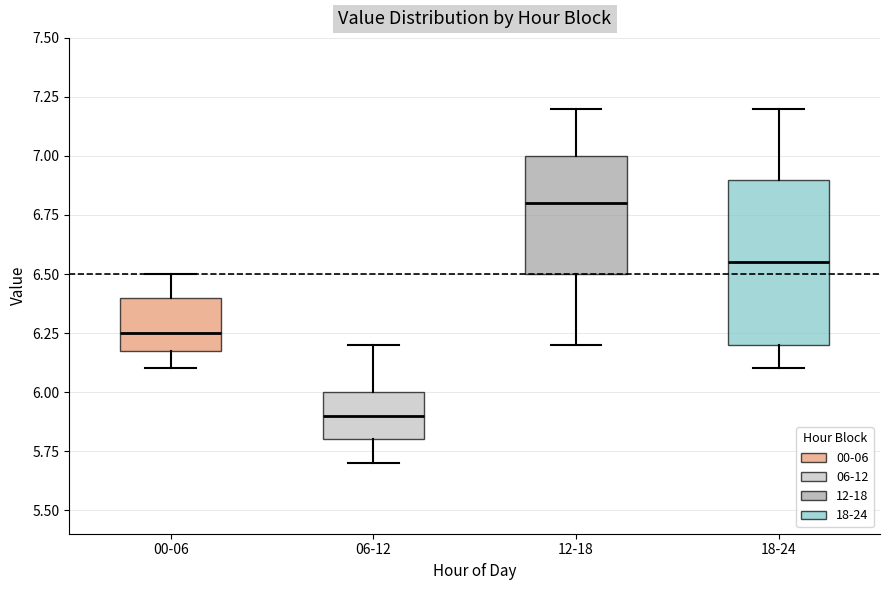

Reading left to right, read every box against the y-axis: the position of its median line, the range the box covers, and the ends of its whiskers. The values are not printed on the chart, so give them approximately, as read against the axis.

00-06: median 6.25, box 6.20 to 6.40, whiskers 6.10 to 6.50
06-12: median 5.90, box 5.80 to 6.00, whiskers 5.70 to 6.20
12-18: median 6.80, box 6.50 to 7.00, whiskers 6.20 to 7.20
18-24: median 6.55, box 6.20 to 6.90, whiskers 6.10 to 7.20